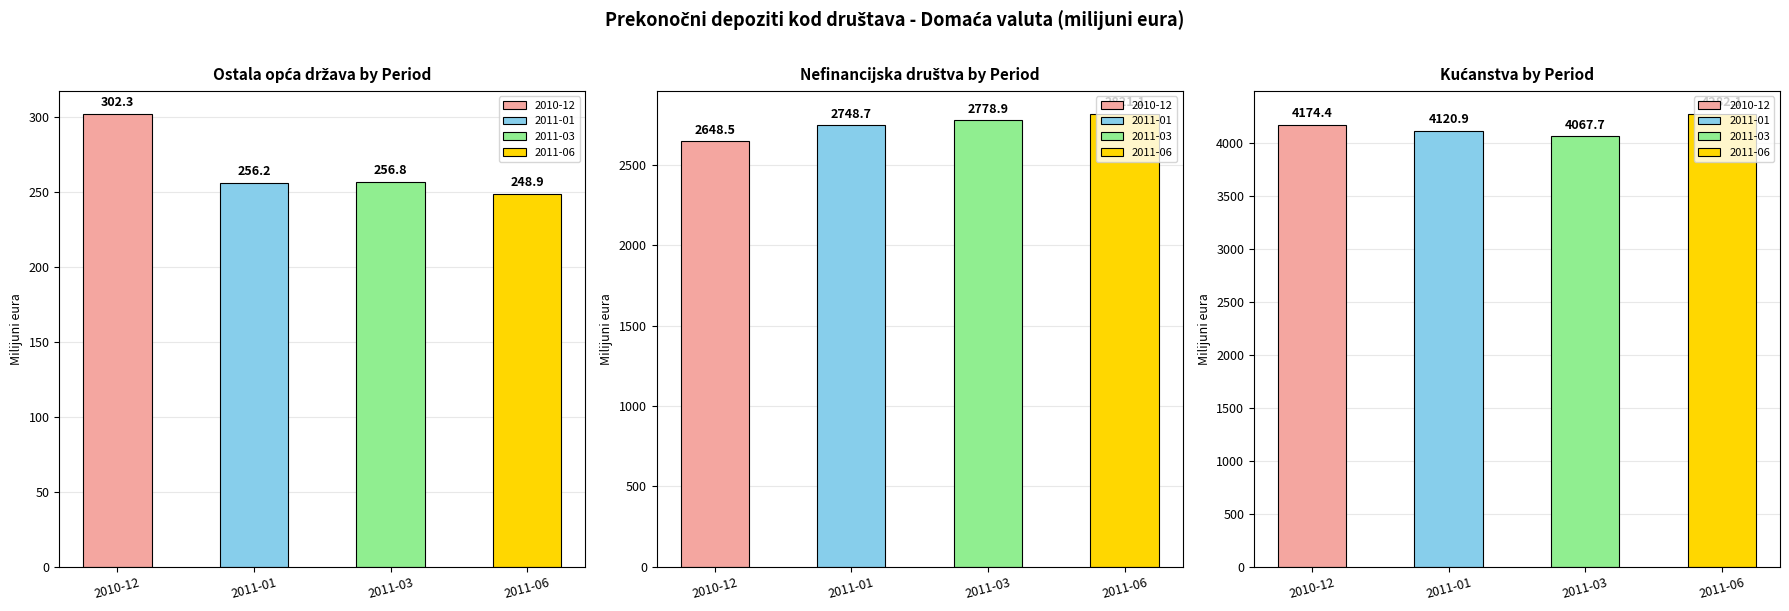

Reading left to right, list all the values displayed in this chart.

Ostala opca drzava: 2010-12=302.3	2011-01=256.2	2011-03=256.8	2011-06=248.9
Nefinancijska drustva: 2010-12=2648.5	2011-01=2748.7	2011-03=2778.9	2011-06=2821.1
Kucanstva: 2010-12=4174.4	2011-01=4120.9	2011-03=4067.7	2011-06=4282.1